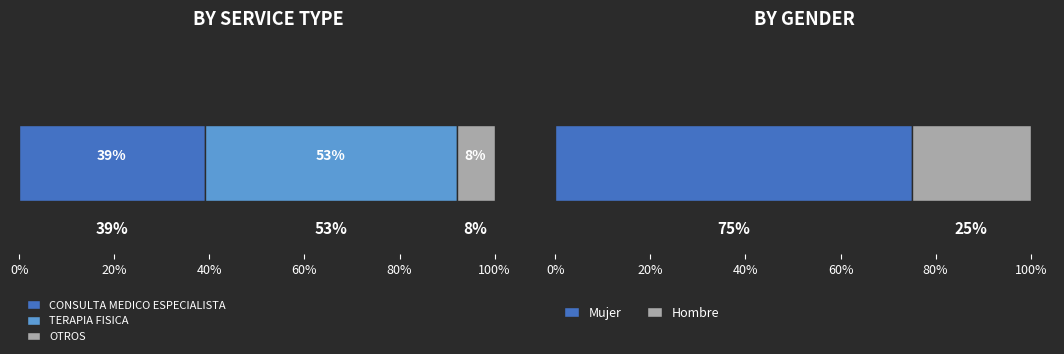

What is the minimum value for CONSULTA MEDICO ESPECIALISTA?

39